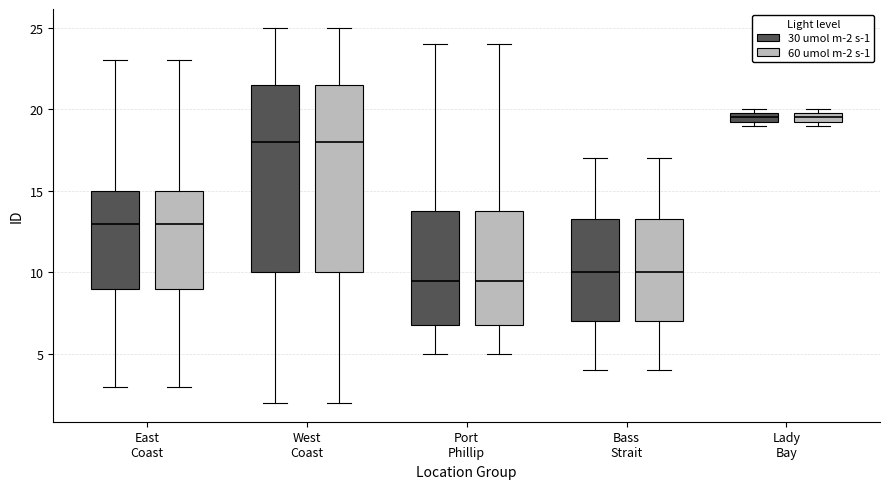

Where is the lower edge of the box for East Coast (30 umol m-2 s-1) on the y-axis? The values are not printed on the chart, so give them approximately, as read against the axis.

9.0